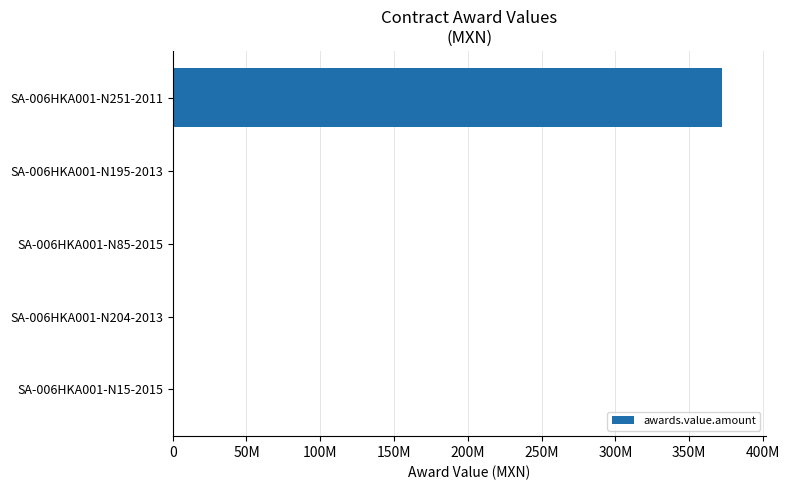

Are the bars horizontal?

Yes